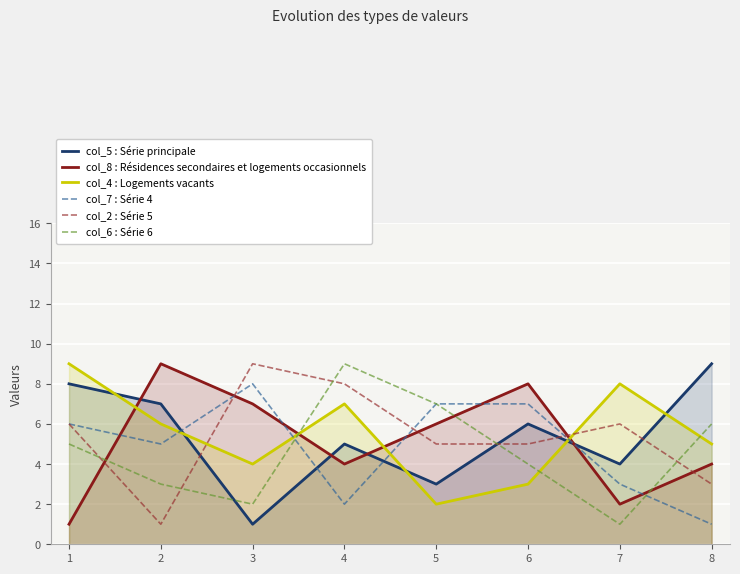

At how many categories does at least one series exceed 2?

8